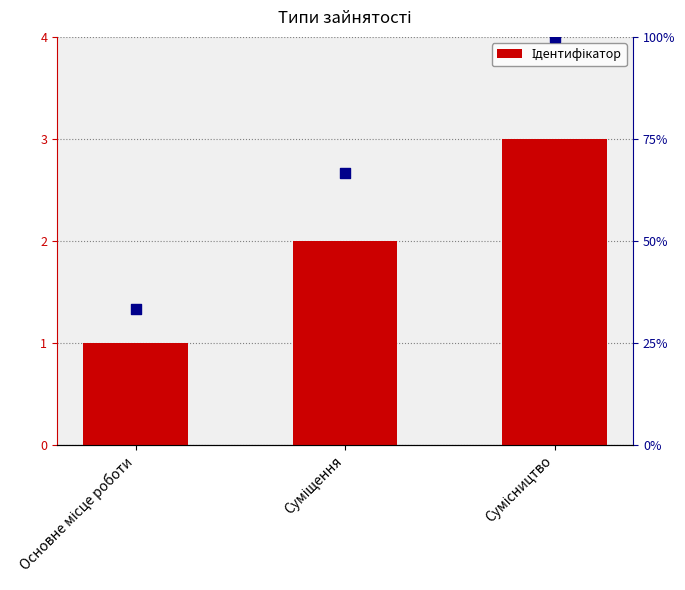

Which series contains the lowest Y value?

Ідентифікатор